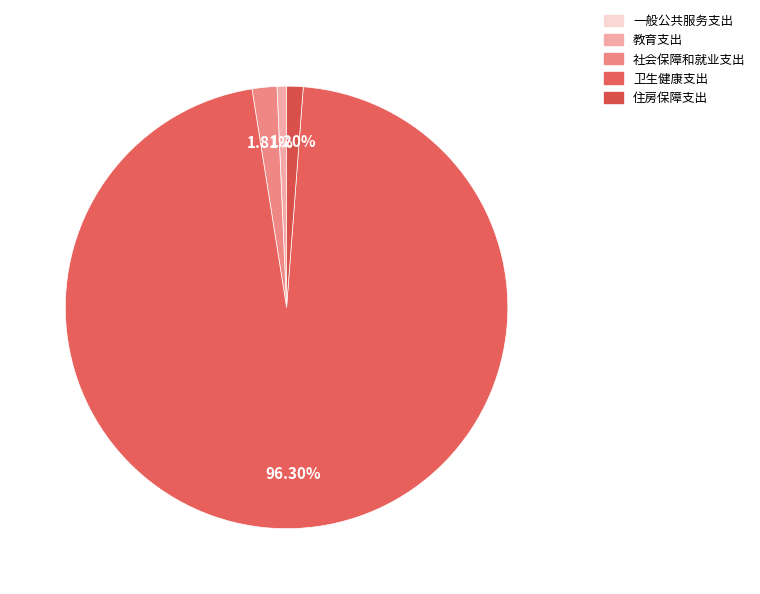

True or false: 住房保障支出 accounts for 1% of the total.

True